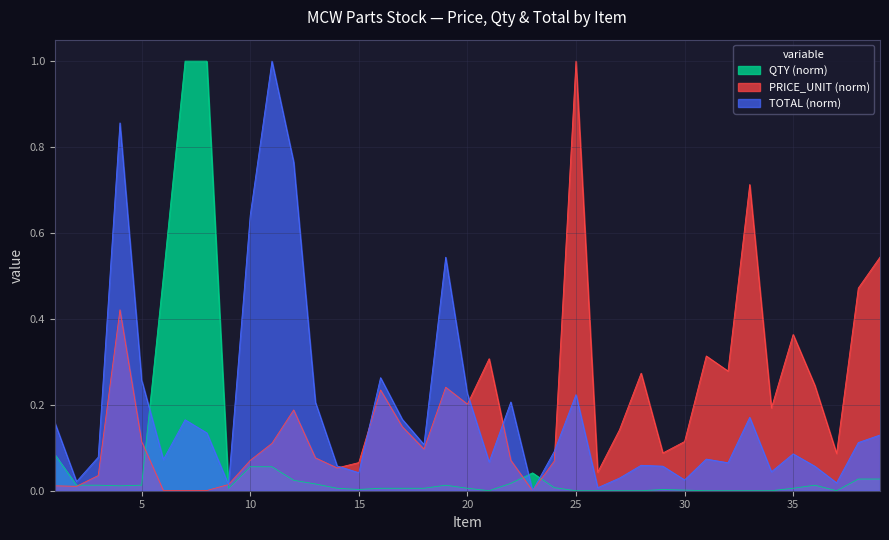

Reading right to left, list all the values displayed in this chart.

QTY: 0.0	0.0	0.0	0.0	0.0	0.0	0.0	0.0	0.0	0.0	0.0	0.0	0.0	0.0	0.0	0.0	0.0	0.0	0.0	0.0	0.0	0.0	0.0	0.0	0.0	0.0	0.0	0.0	0.1	0.1	0.0	1.0	1.0	0.5	0.0	0.0	0.0	0.0	0.1
PRICE_UNIT: 0.5	0.5	0.1	0.2	0.4	0.2	0.7	0.3	0.3	0.1	0.1	0.3	0.1	0.0	1.0	0.1	0.0	0.1	0.3	0.2	0.2	0.1	0.1	0.2	0.1	0.1	0.1	0.2	0.1	0.1	0.0	0.0	0.0	0.0	0.1	0.4	0.0	0.0	0.0
TOTAL: 0.1	0.1	0.0	0.1	0.1	0.0	0.2	0.1	0.1	0.0	0.1	0.1	0.0	0.0	0.2	0.1	0.0	0.2	0.1	0.2	0.5	0.1	0.2	0.3	0.0	0.1	0.2	0.8	1.0	0.6	0.0	0.1	0.2	0.1	0.3	0.9	0.1	0.0	0.2